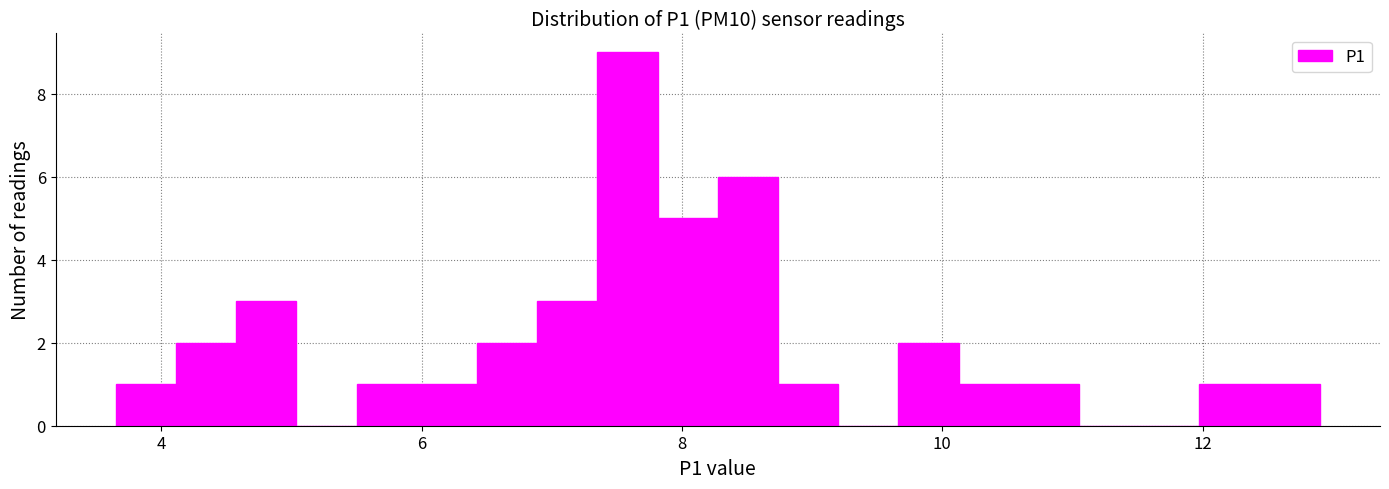

Read against the x-axis, roughly where is the centre of the tallest bar?

7.6